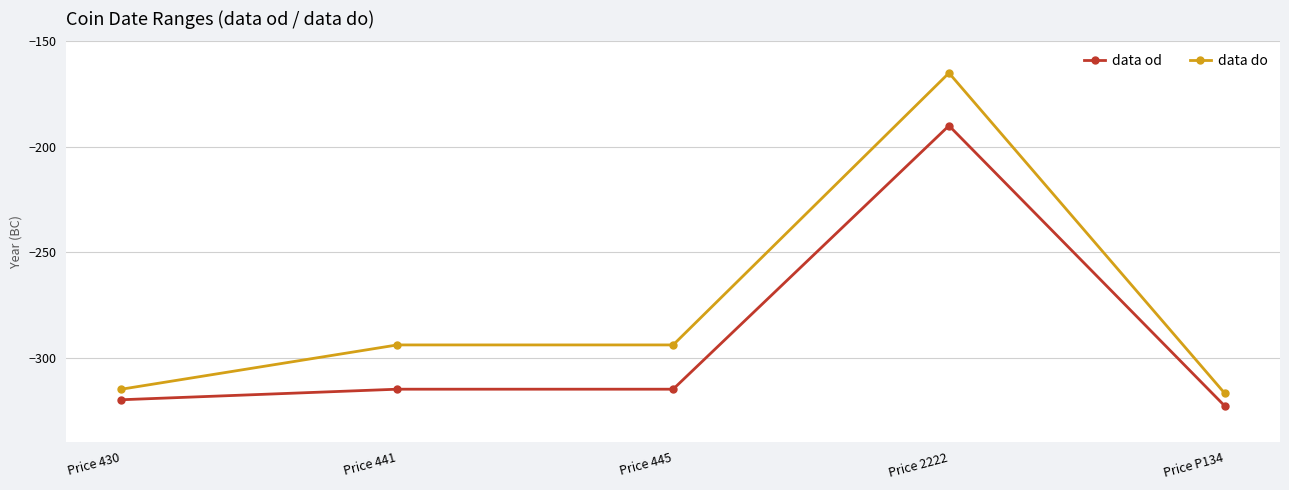

Rank the series by their average value, from lowest to highest.

data od, data do